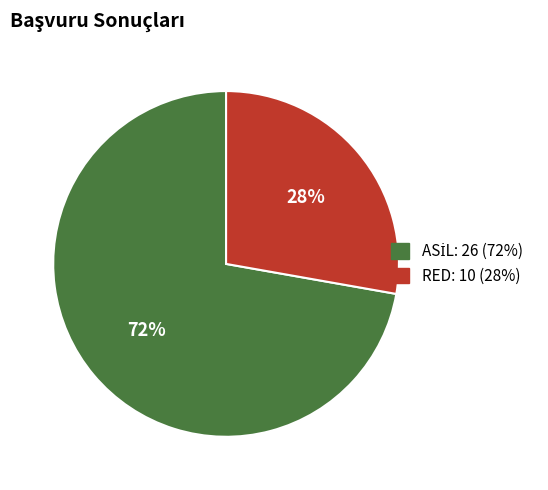

To the nearest percent, what is the average slice percentage?

50%